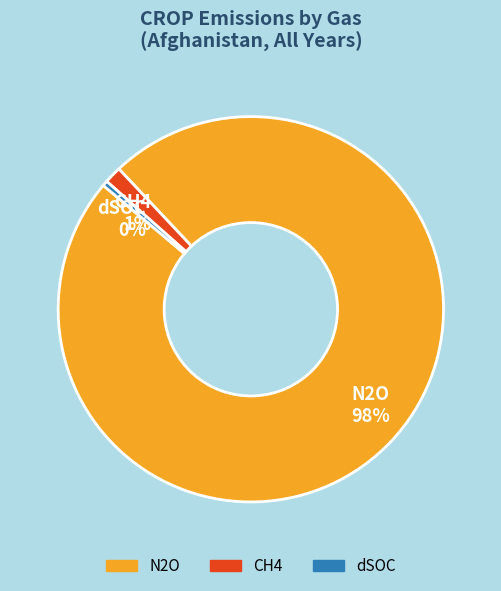

Is the sum of dSOC and N2O greater than half?

Yes